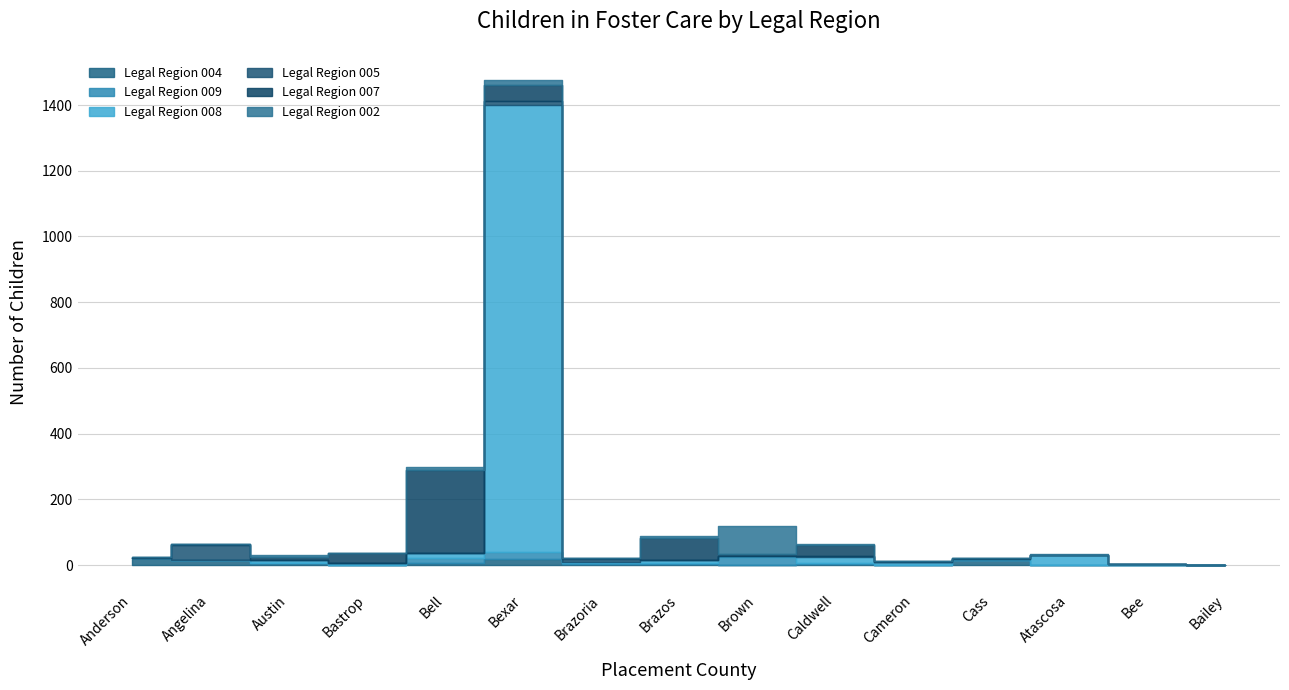

True or false: Legal Region 004 has more than 0 interior local peaks.

True